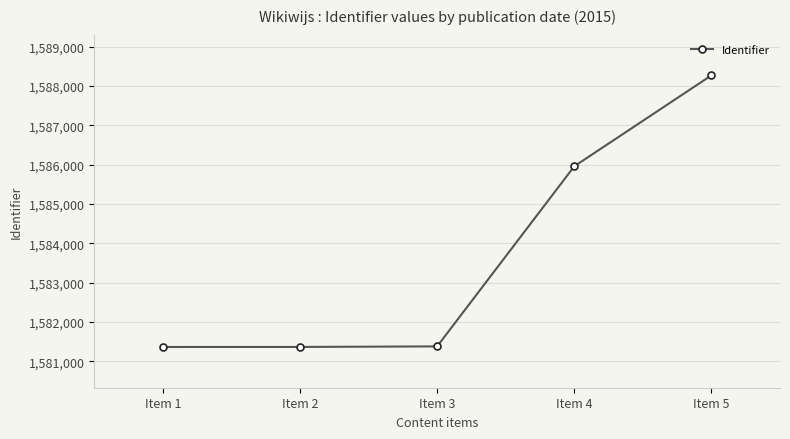

True or false: the data shows 1585957 at Item 4.

True